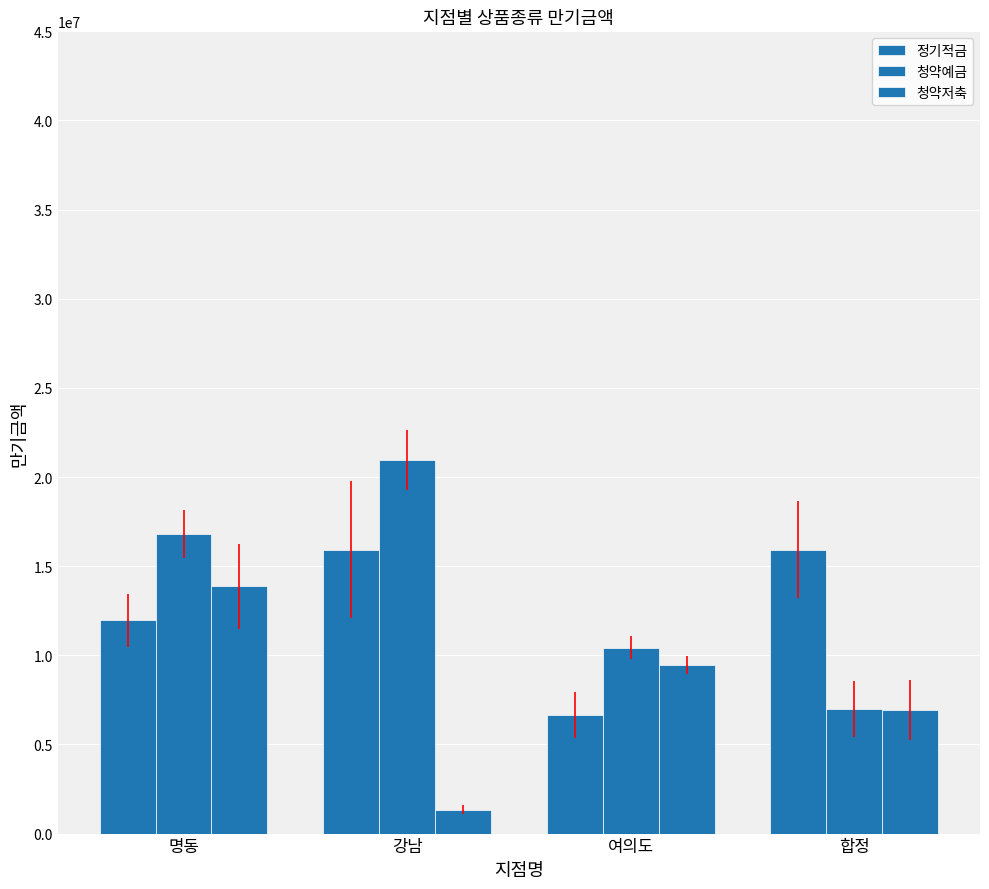

Rank the series by their maximum value, from highest to lowest.

청약예금, 정기적금, 청약저축